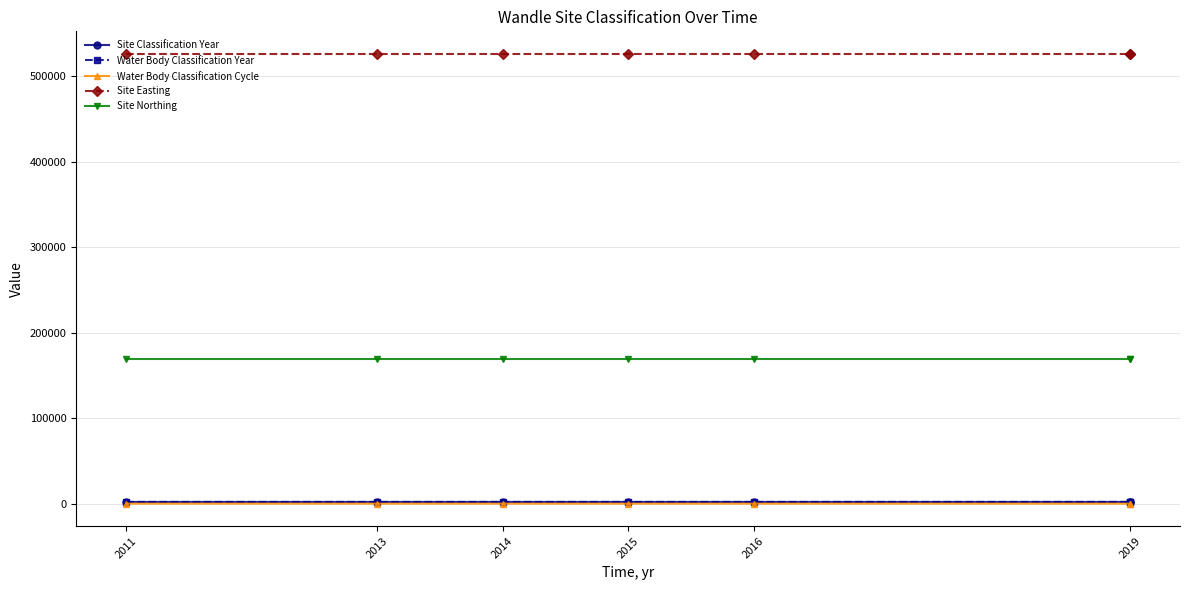

How many data points in Water Body Classification Cycle are above 2?

1